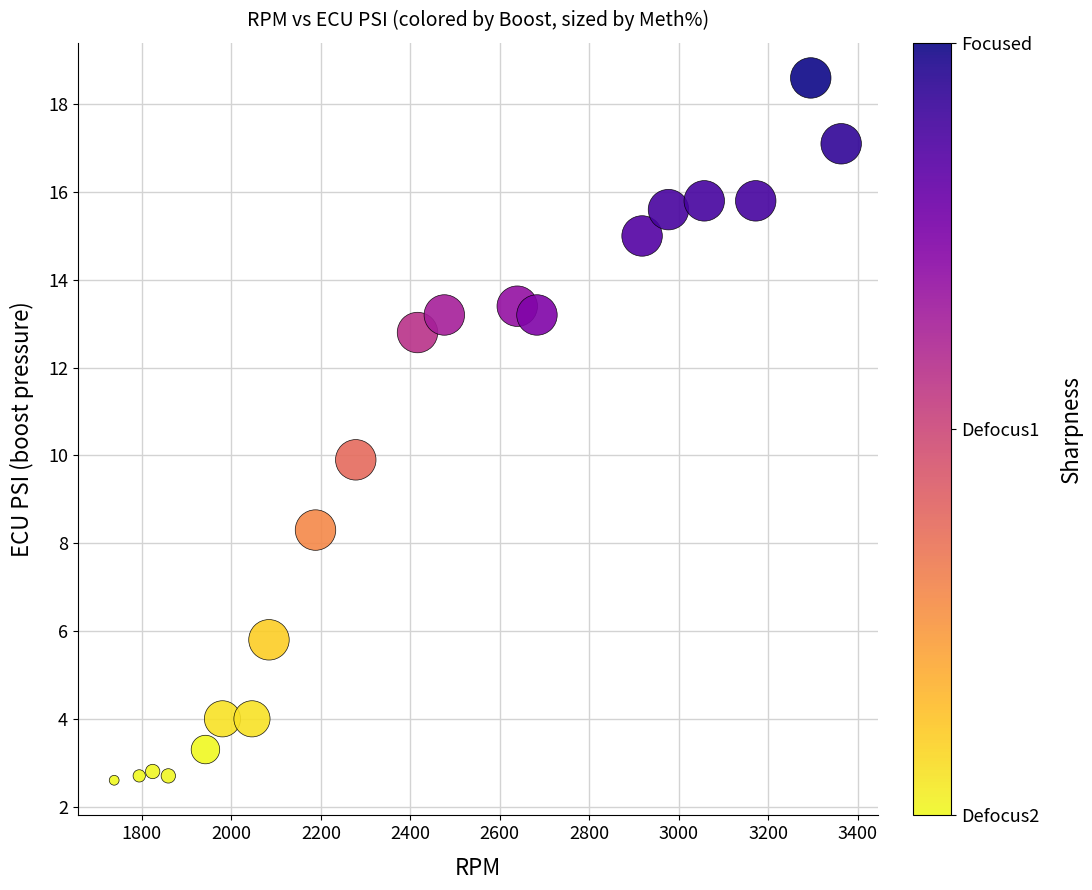

What is the range of Y values (max minus min)?

16.0